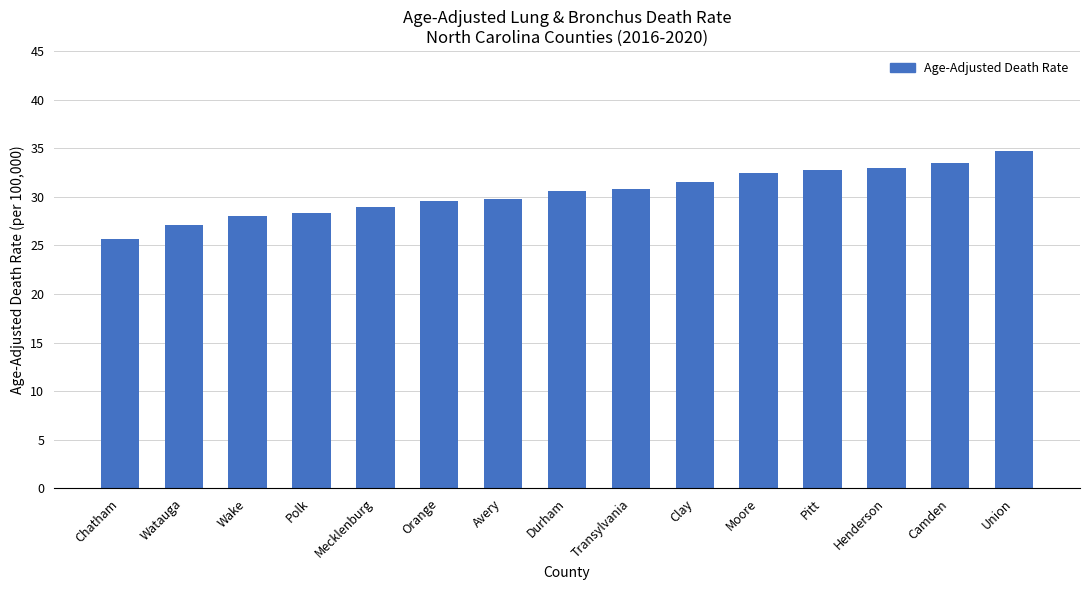

The chart shows a value of 9.7 at Orange. True or false?

False